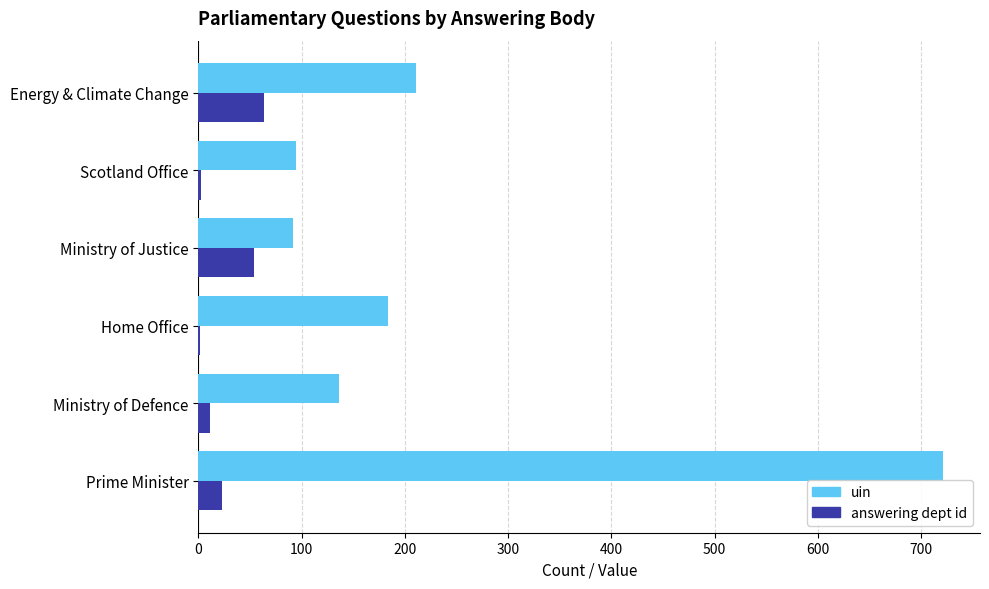

Which series has the largest total across all categories?

uin